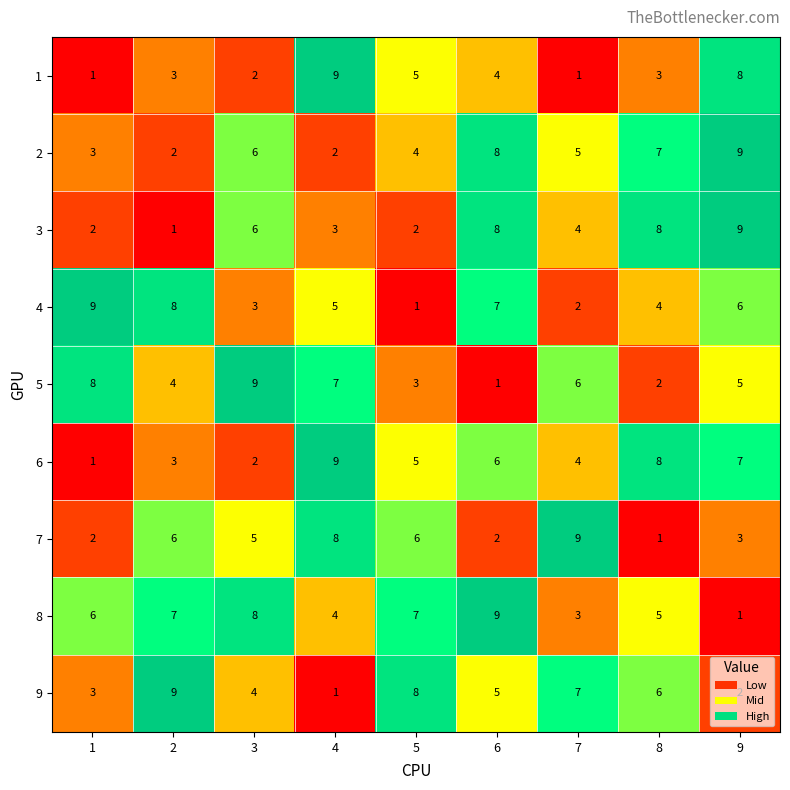

Which series has the largest total across all categories?

8